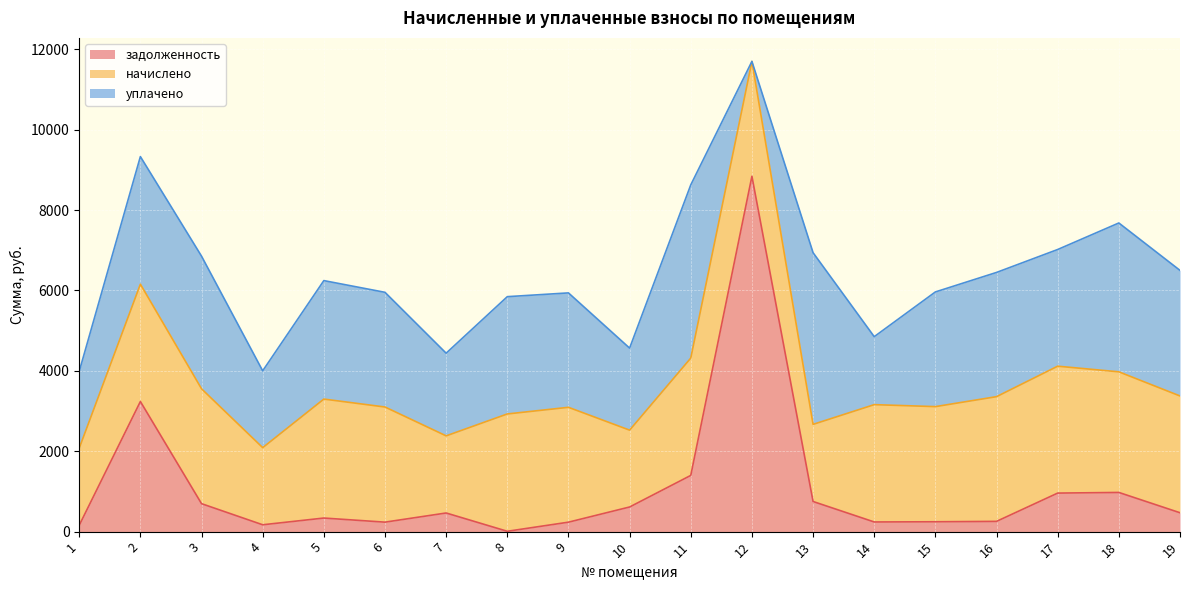

Is it true that начислено equals 1284.4 at 13?

False